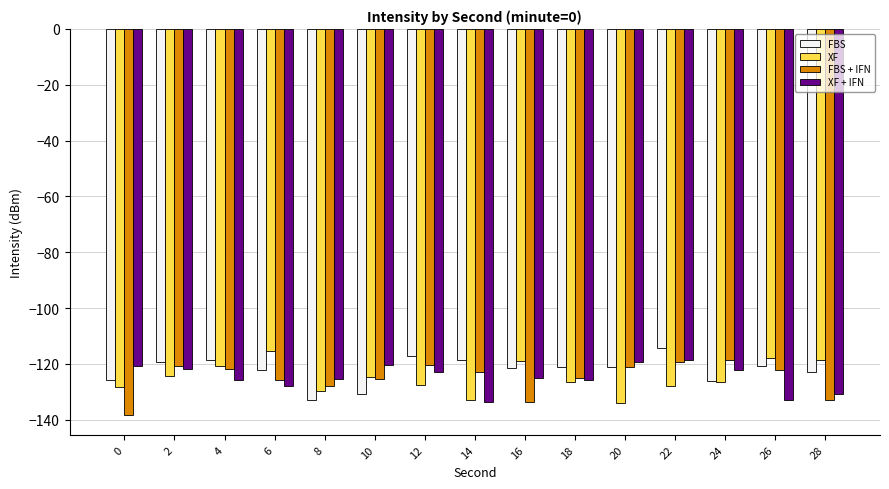

How many categories are shown in the chart?

15